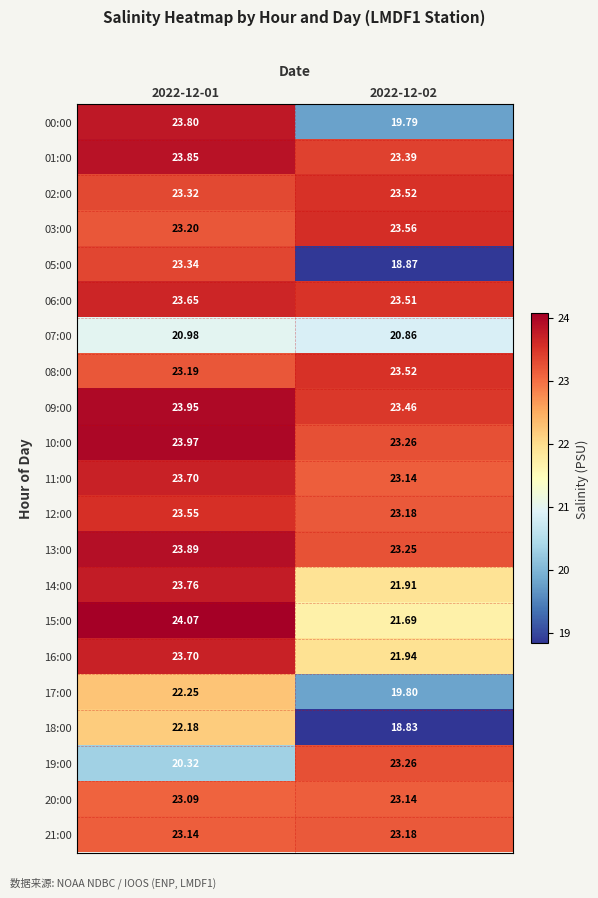

Is the value of 12:00 at 2022-12-02 greater than the value of 11:00 at 2022-12-02?

Yes